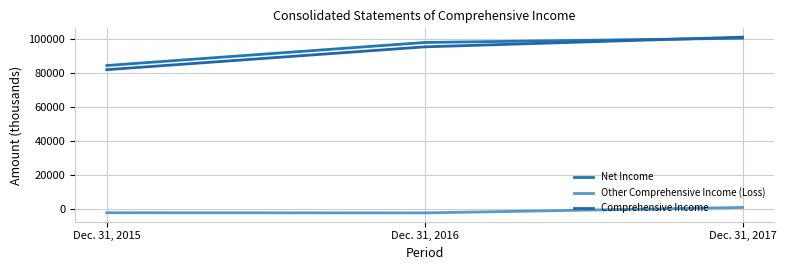

At how many categories does at least one series exceed 47675?

3